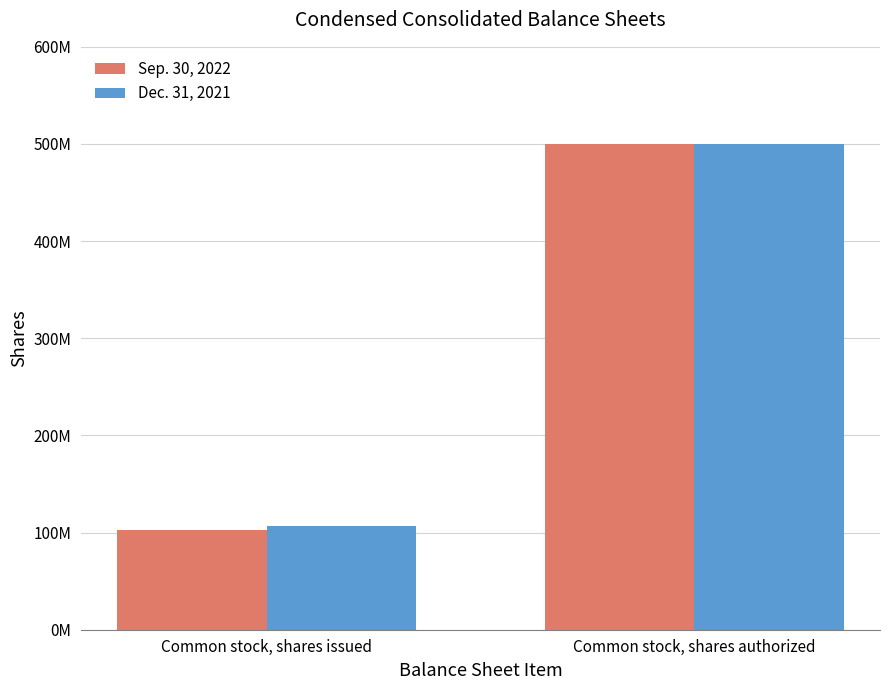

Reading left to right, list all the values displayed in this chart.

Sep. 30, 2022: Common stock, shares issued=102200000	Common stock, shares authorized=500000000
Dec. 31, 2021: Common stock, shares issued=107200000	Common stock, shares authorized=500000000